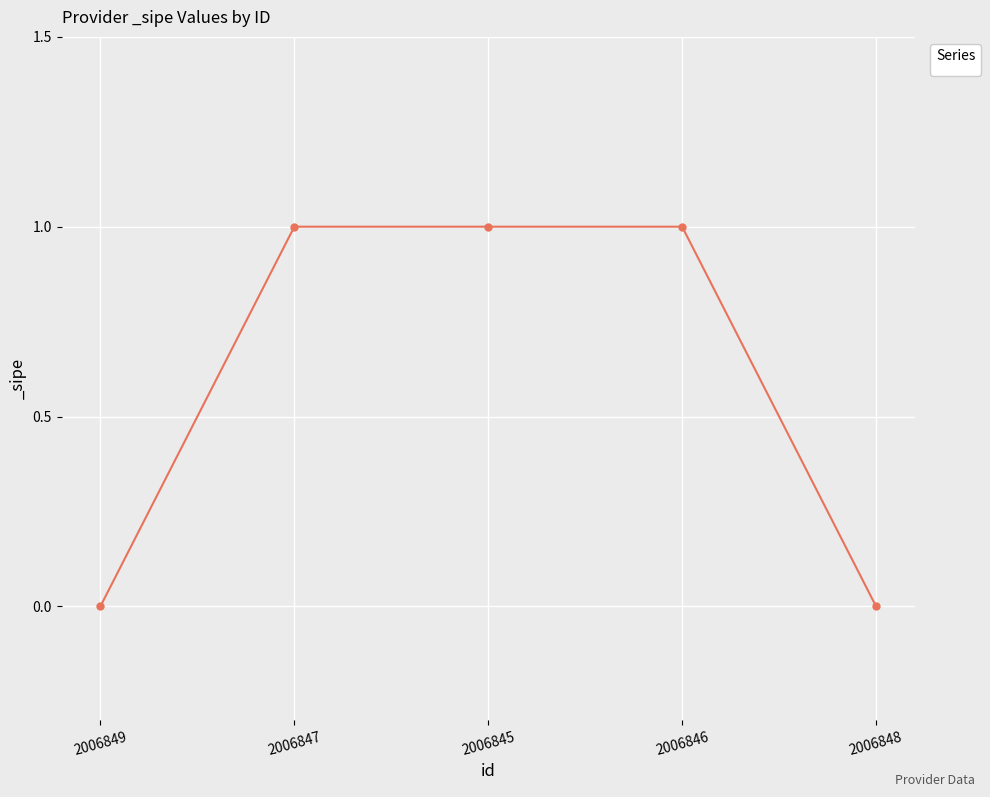

What is the label of the 4th point from the right?

2006847